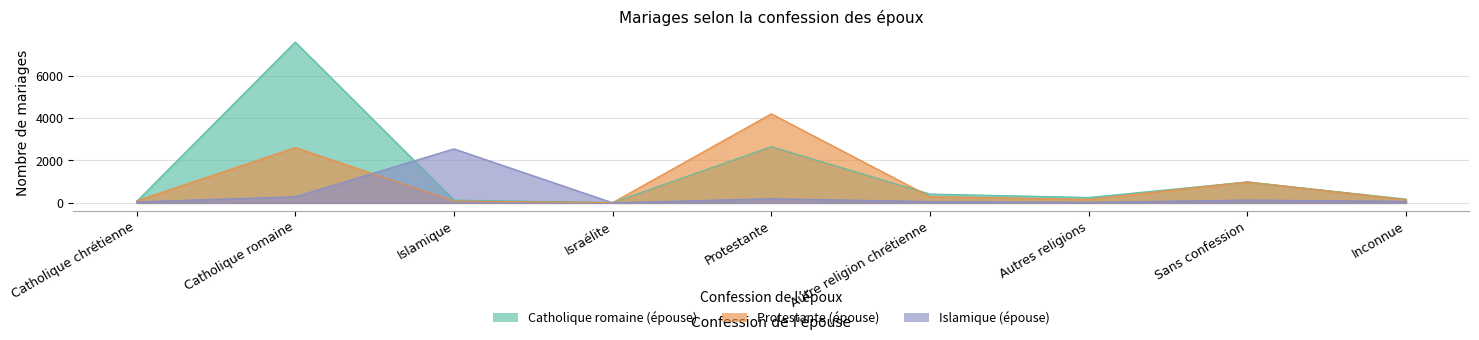

True or false: Catholique romaine (épouse) has a value of 6 at Israélite.

False